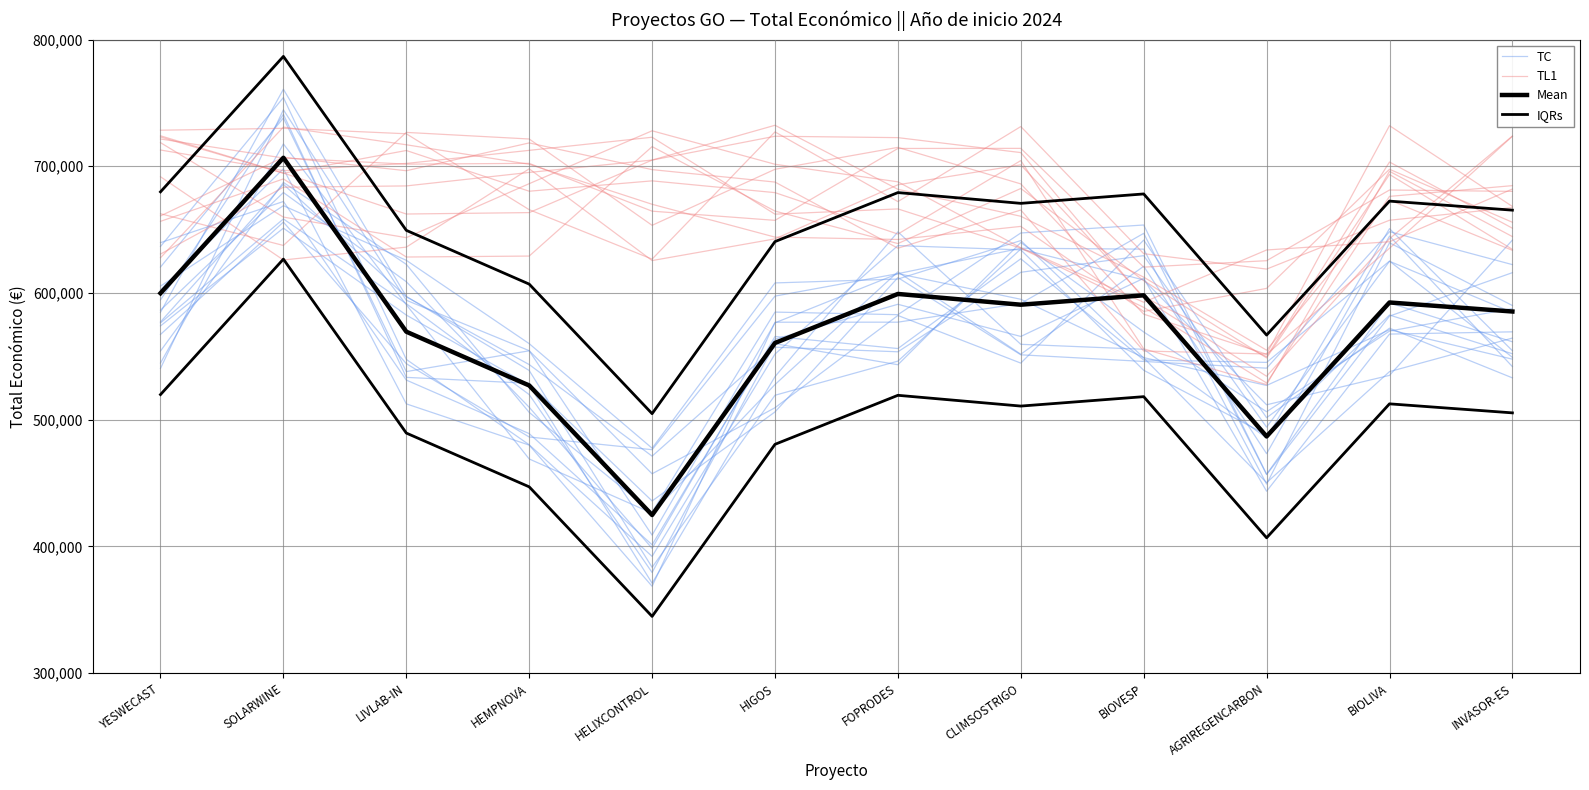

Reading left to right, list all the values displayed in this chart.

TC: YESWECAST=584736.8	SOLARWINE=760782.7	LIVLAB-IN=597255.3	HEMPNOVA=538801.0	HELIXCONTROL=383442.2	HIGOS=519248.3	FOPRODES=546181.0	CLIMSOSTRIGO=634653.1	BIOVESP=610272.8	AGRIREGENCARBON=511724.7	BIOLIVA=534945.1	INVASOR-ES=641735.2
TL1: YESWECAST=662517.3	SOLARWINE=637482.1	LIVLAB-IN=726716.3	HEMPNOVA=721507.3	HELIXCONTROL=653373.6	HIGOS=697598.2	FOPRODES=714894.4	CLIMSOSTRIGO=686072.1	BIOVESP=583261.6	AGRIREGENCARBON=551603.8	BIOLIVA=635241.3	INVASOR-ES=723693.7
Mean: YESWECAST=599792.0	SOLARWINE=706697.0	LIVLAB-IN=569416.0	HEMPNOVA=526962.0	HELIXCONTROL=424720.0	HIGOS=560529.0	FOPRODES=599211.0	CLIMSOSTRIGO=590712.0	BIOVESP=598139.0	AGRIREGENCARBON=486756.0	BIOLIVA=592475.0	INVASOR-ES=585346.0
IQRs: YESWECAST=679792.0	SOLARWINE=786697.0	LIVLAB-IN=649416.0	HEMPNOVA=606962.0	HELIXCONTROL=504720.0	HIGOS=640529.0	FOPRODES=679211.0	CLIMSOSTRIGO=670712.0	BIOVESP=678139.0	AGRIREGENCARBON=566756.0	BIOLIVA=672475.0	INVASOR-ES=665346.0